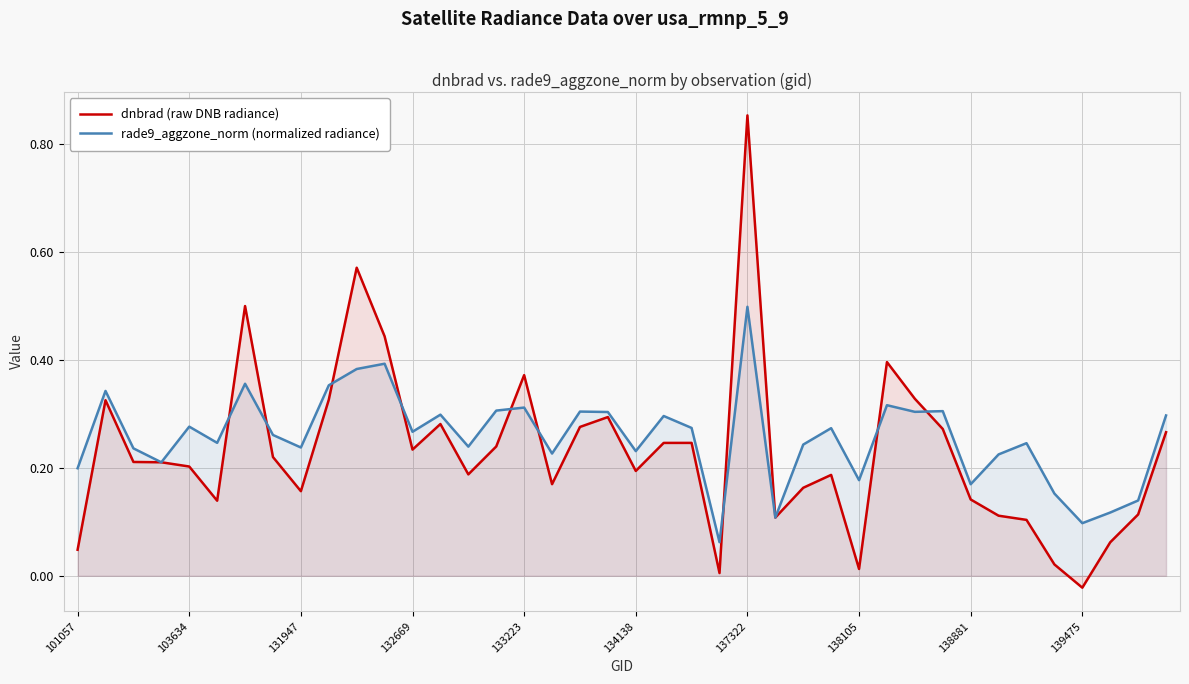

Which series has the largest total across all categories?

rade9_aggzone_norm (normalized radiance)